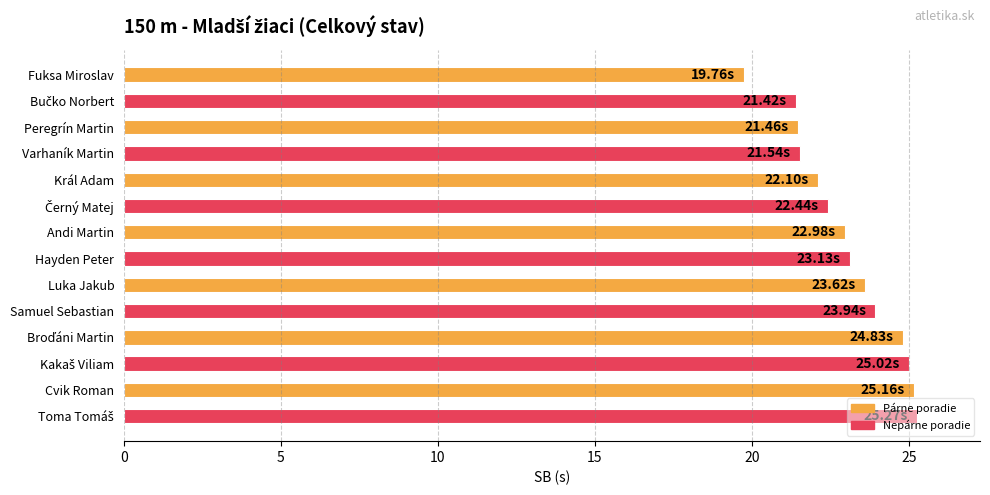

Which has a higher value, Andi Martin or Král Adam?

Andi Martin